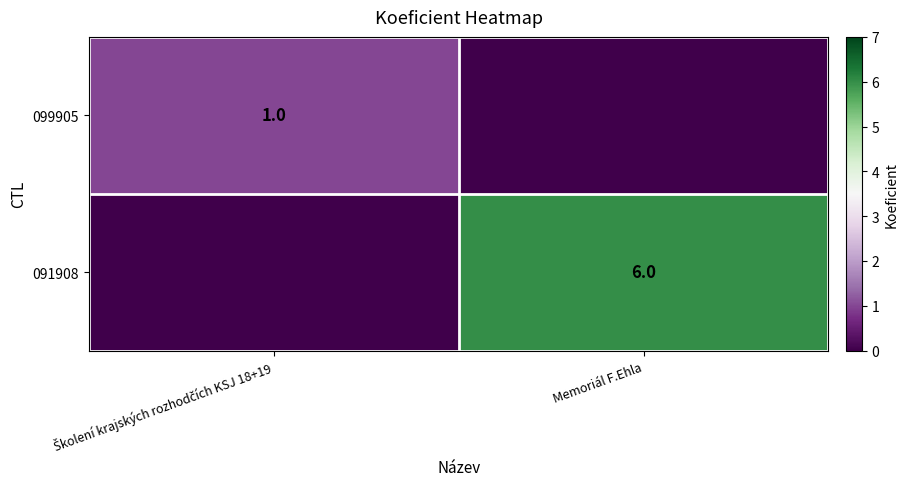

Which has a higher value, Školení krajských rozhodčích KSJ 18+19 or Memoriál F.Ehla?

Školení krajských rozhodčích KSJ 18+19